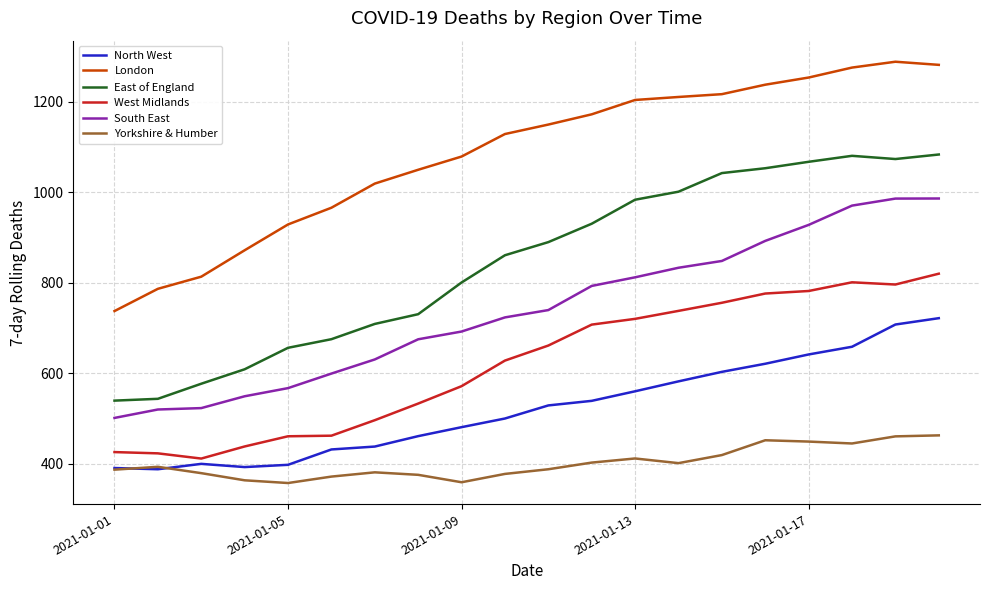

What is the greatest value displayed?

1287.9